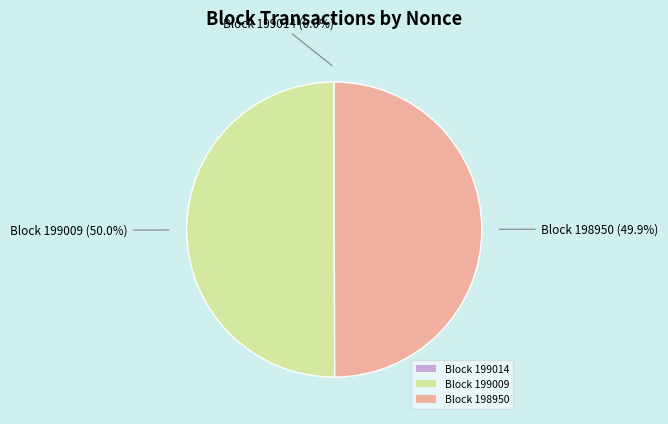

Is the sum of Block 198950 and Block 199009 greater than half?

Yes